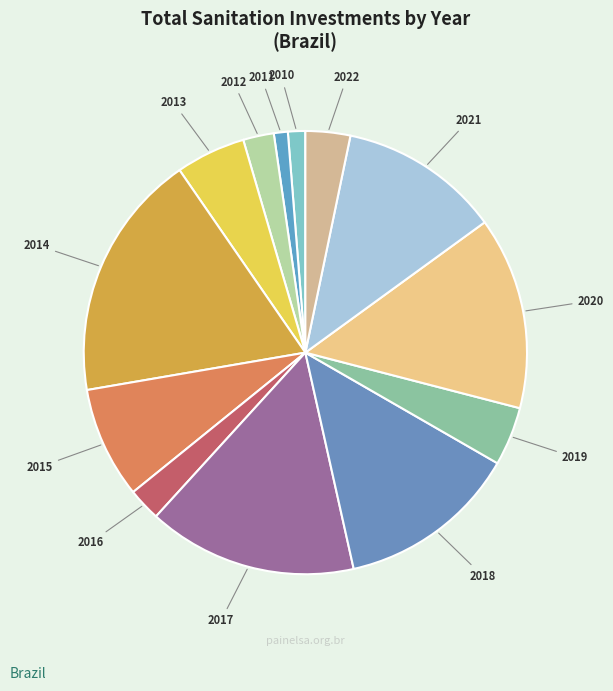

What is the largest slice in the pie chart?

2014